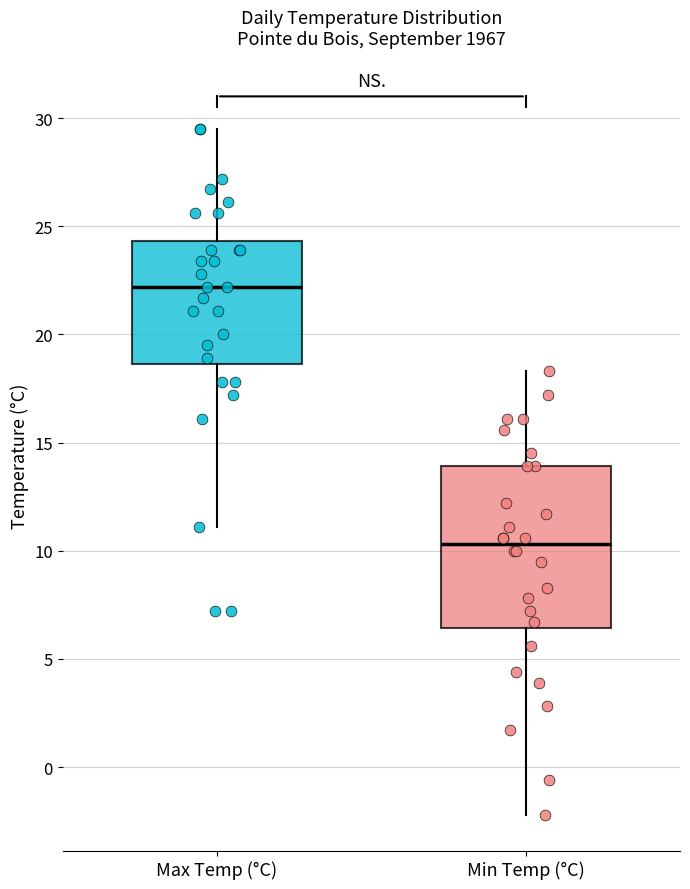

Reading left to right, read every box against the y-axis: the position of its median line, the range the box covers, and the ends of its whiskers. The values are not printed on the chart, so give them approximately, as read against the axis.

Max Temp (°C): median 22.0, box 18.5 to 24.5, whiskers 11.0 to 29.5
Min Temp (°C): median 10.5, box 6.5 to 14.0, whiskers -2.0 to 18.5